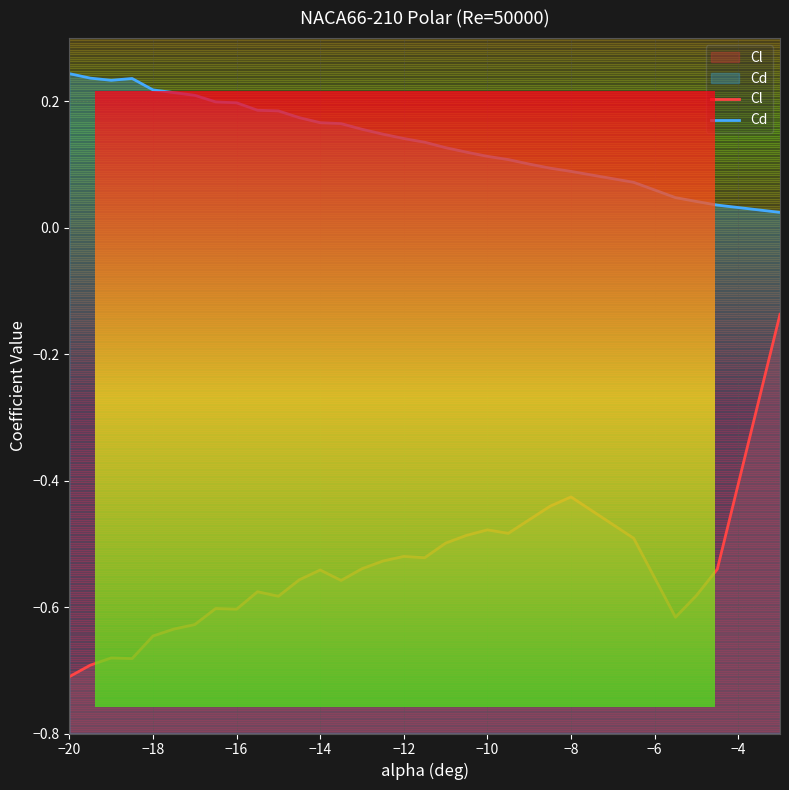

True or false: Cl and Cd cross at least once.

False